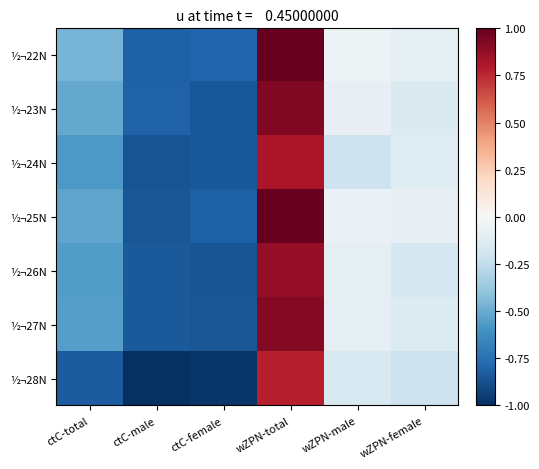

Between ctC-male and ctC-female, which is larger?

ctC-female